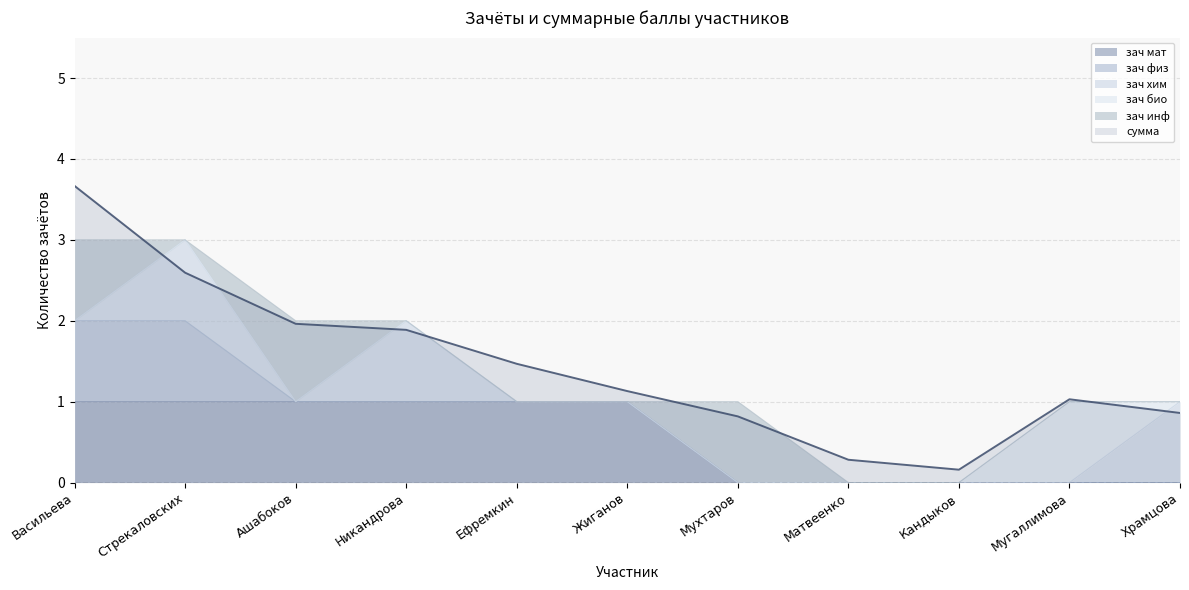

The chart shows a value of 1.5 at Жиганов. True or false?

True